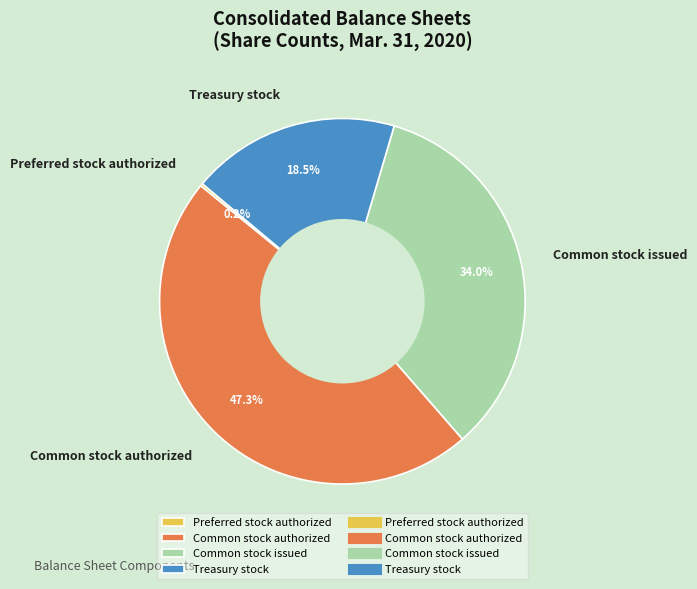

To the nearest percent, what portion does Common stock issued represent?

34%